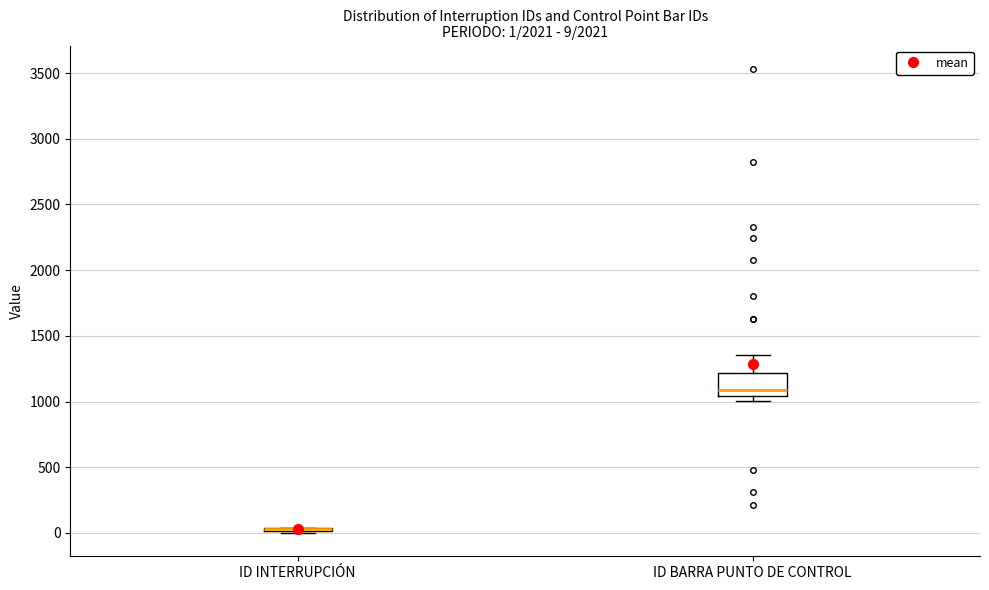

Comparing the boxes themselves (not the whiskers), which one is the tallest?

ID BARRA PUNTO DE CONTROL